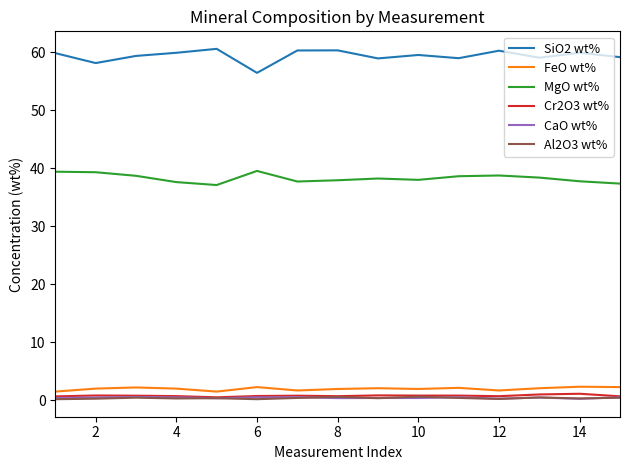

True or false: FeO wt% has more than 0 interior local peaks.

True